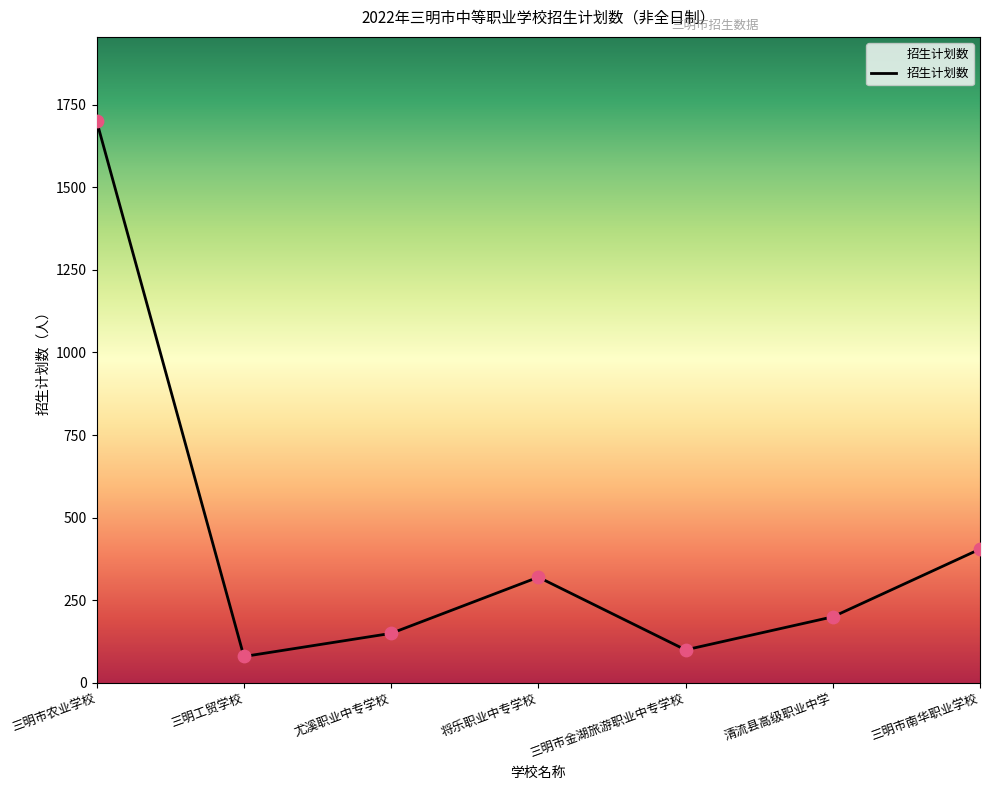

Between 三明市农业学校 and 三明市南华职业学校, which is larger?

三明市农业学校